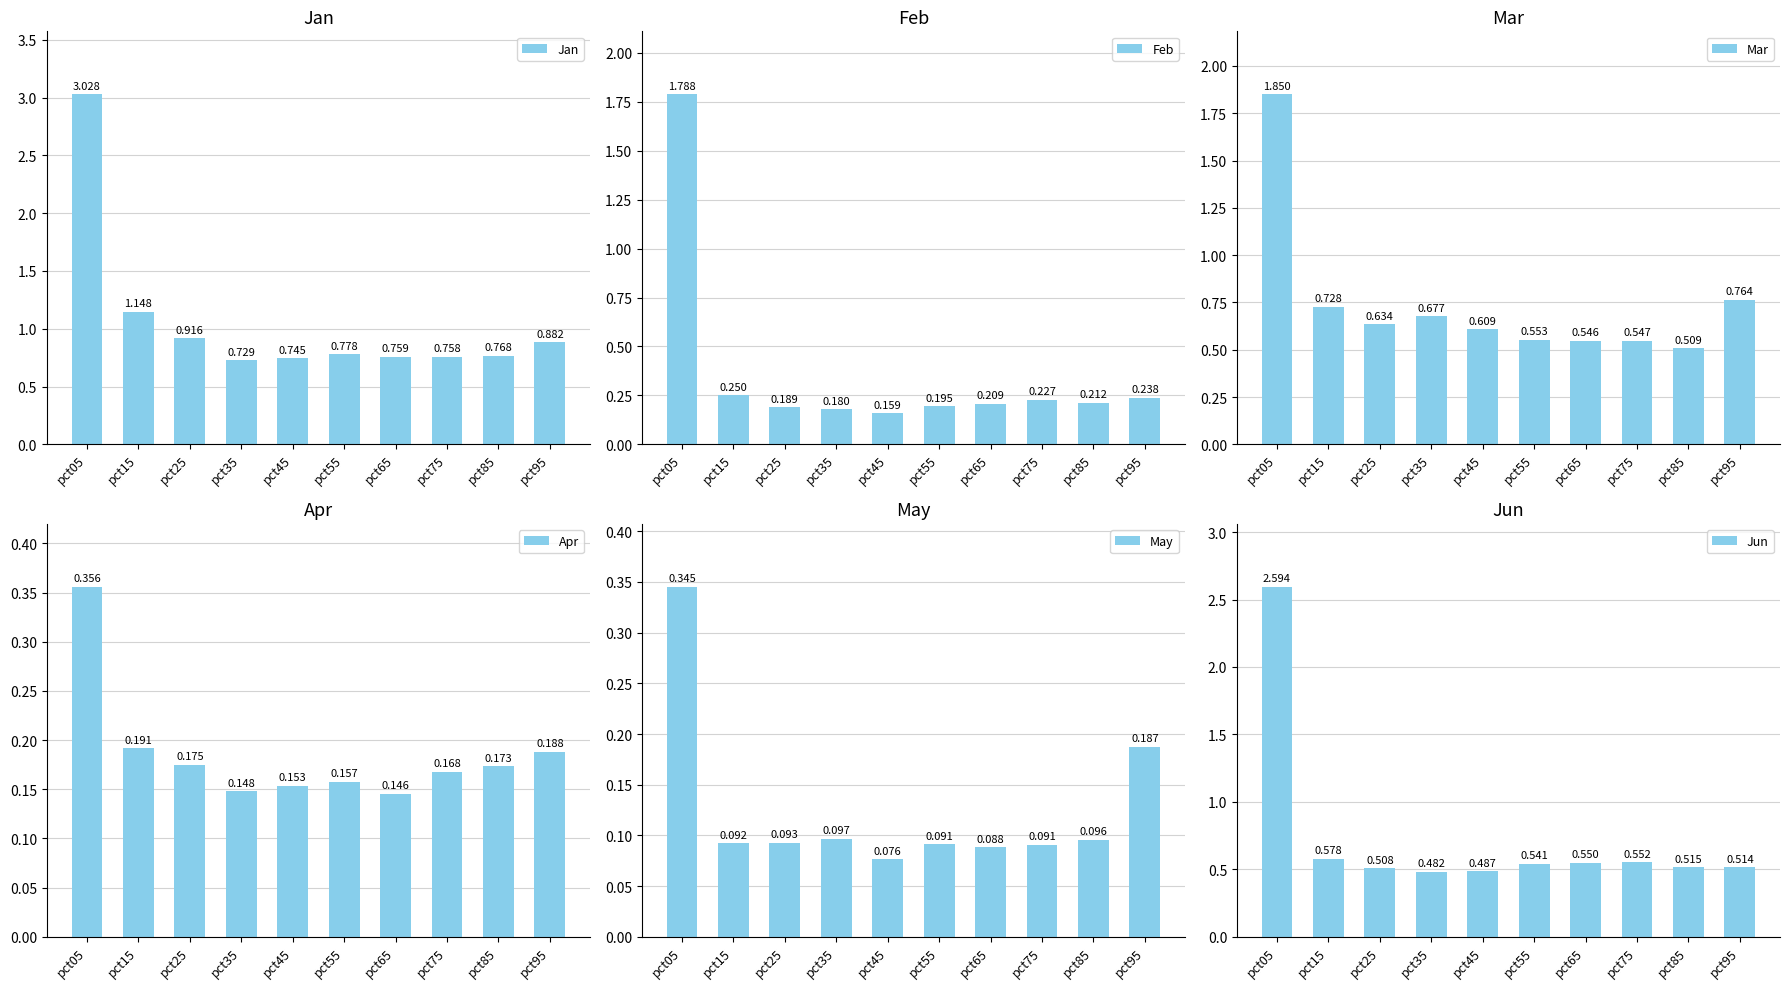

True or false: Jun has a value of 0.6 at pct15.

True